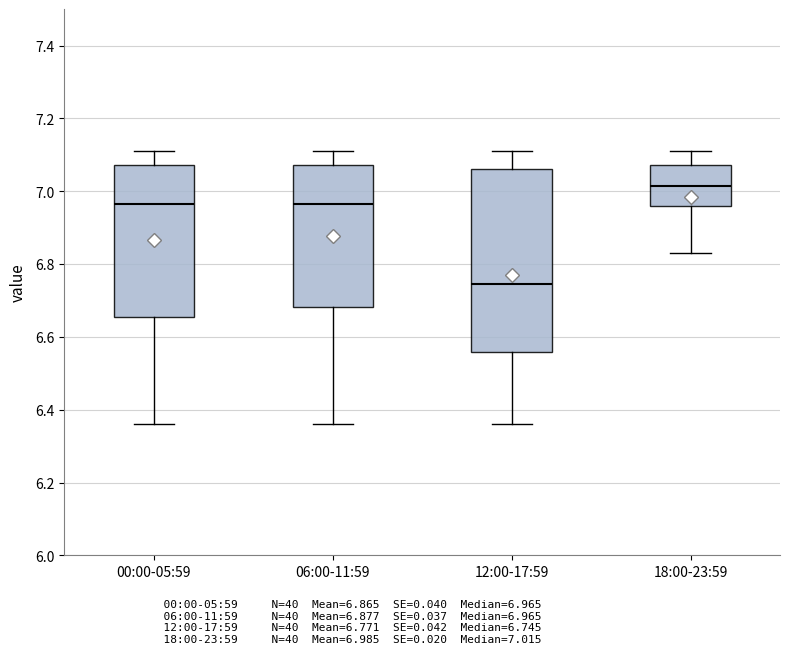

Comparing the boxes themselves (not the whiskers), which one is the tallest?

12:00-17:59